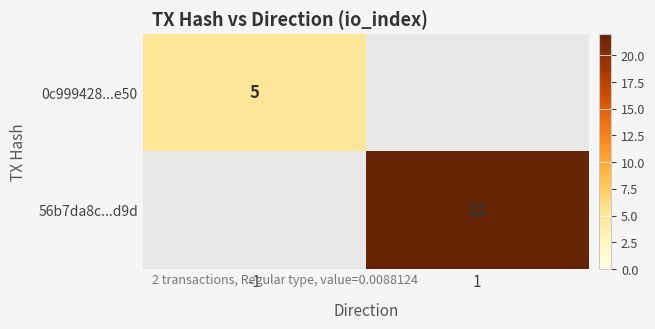

True or false: 56b7da8c...d9d has a value of 22 at 1.

True